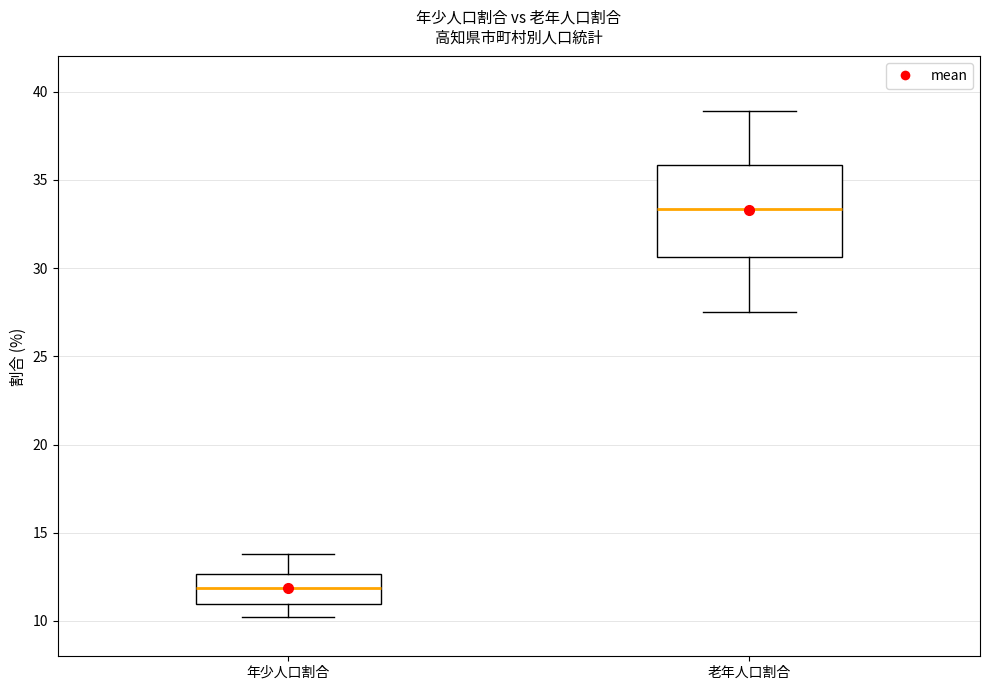

Which box has the highest median line?

老年人口割合